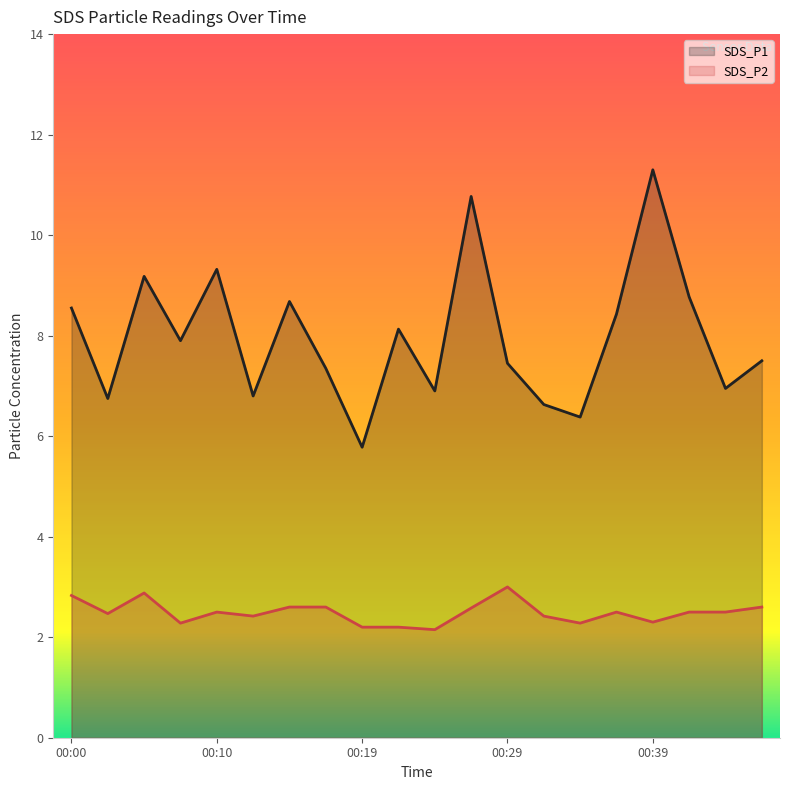

What is the spread (max minus min) of values at 00:39?

9.0